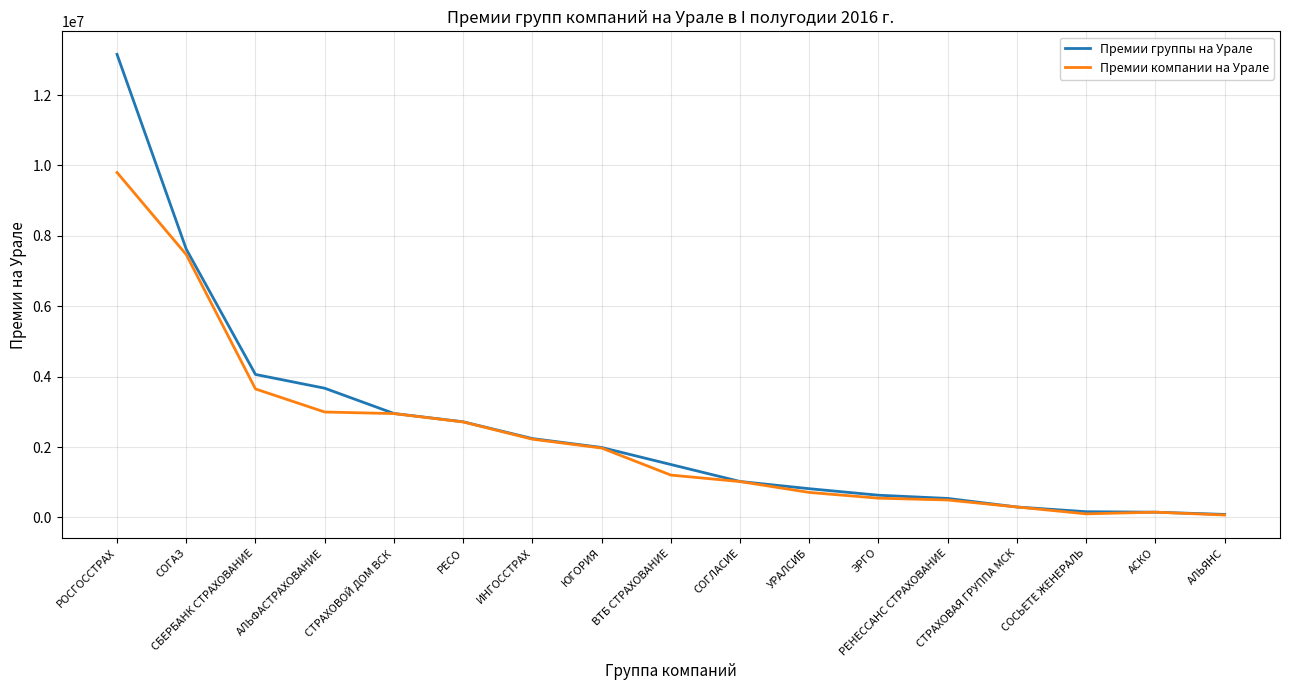

Is this an area chart (filled region under the line)?

No